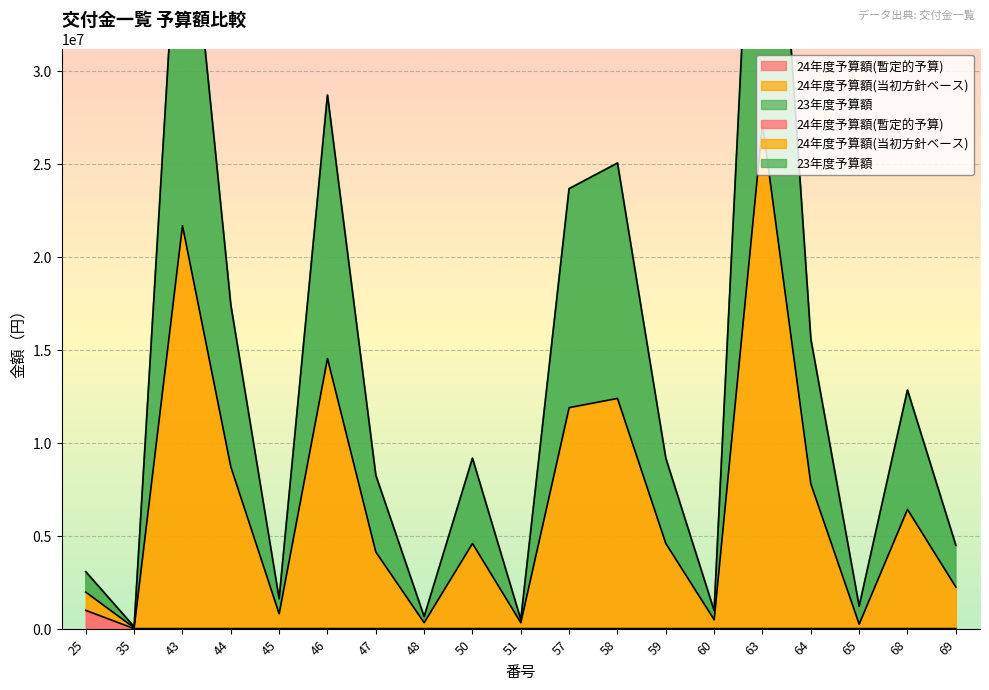

Is it true that 24年度予算額(暫定的予算) equals 0 at 43?

True